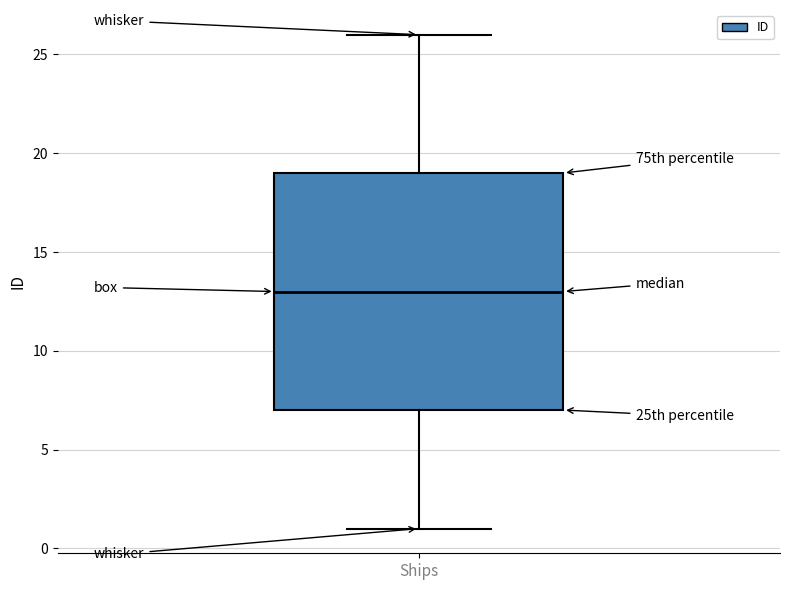

Where is the upper edge of the box for Ships on the y-axis? The values are not printed on the chart, so give them approximately, as read against the axis.

19